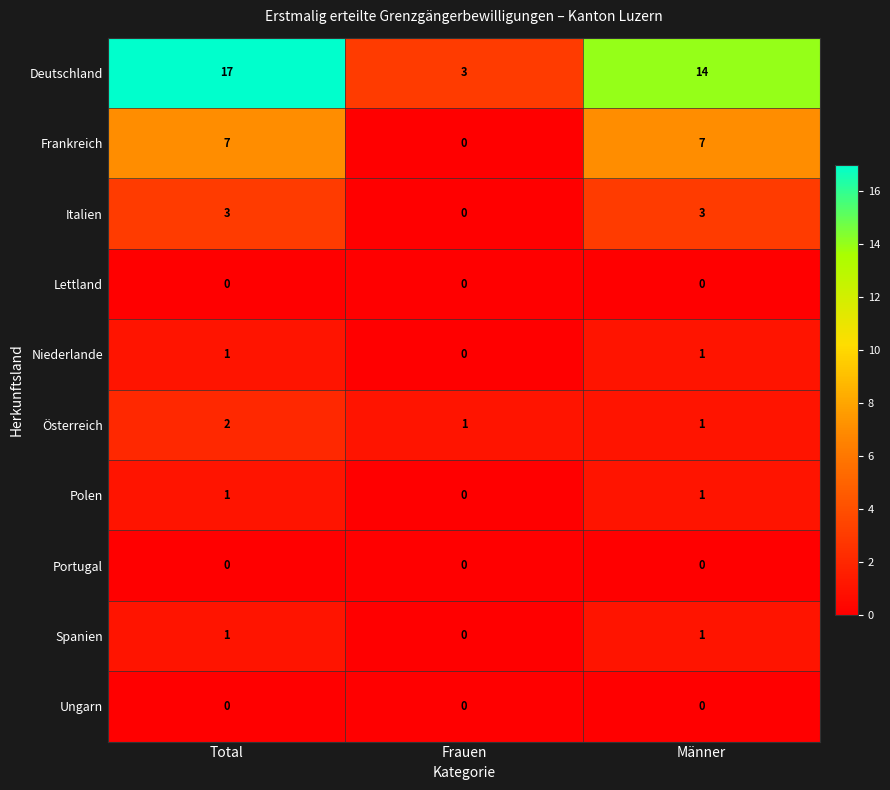

The Frankreich series shows 7 at Total. True or false?

True